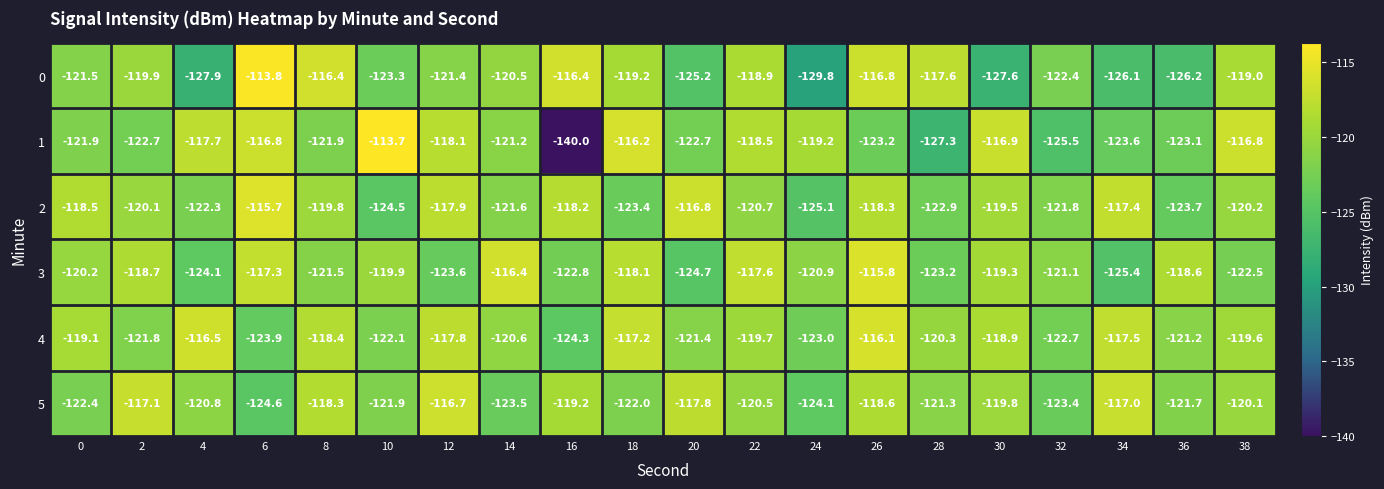

What is the sum of the 3 values at 24 and 18?

-239.0